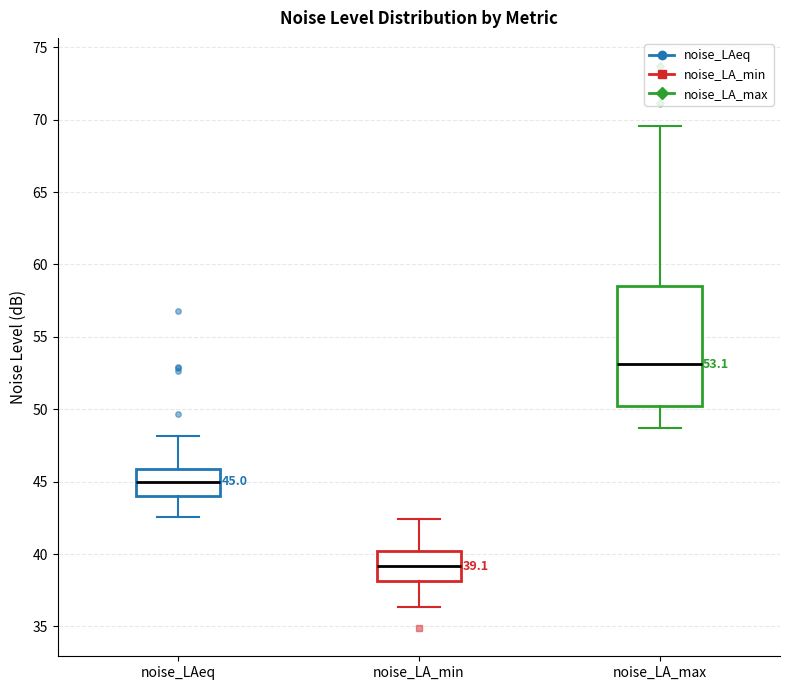

Comparing the boxes themselves (not the whiskers), which one is the tallest?

noise_LA_max